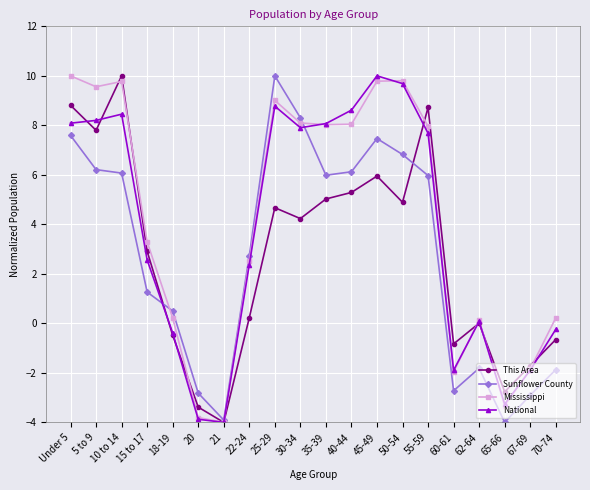

True or false: This Area has more than 0 interior local peaks.

True